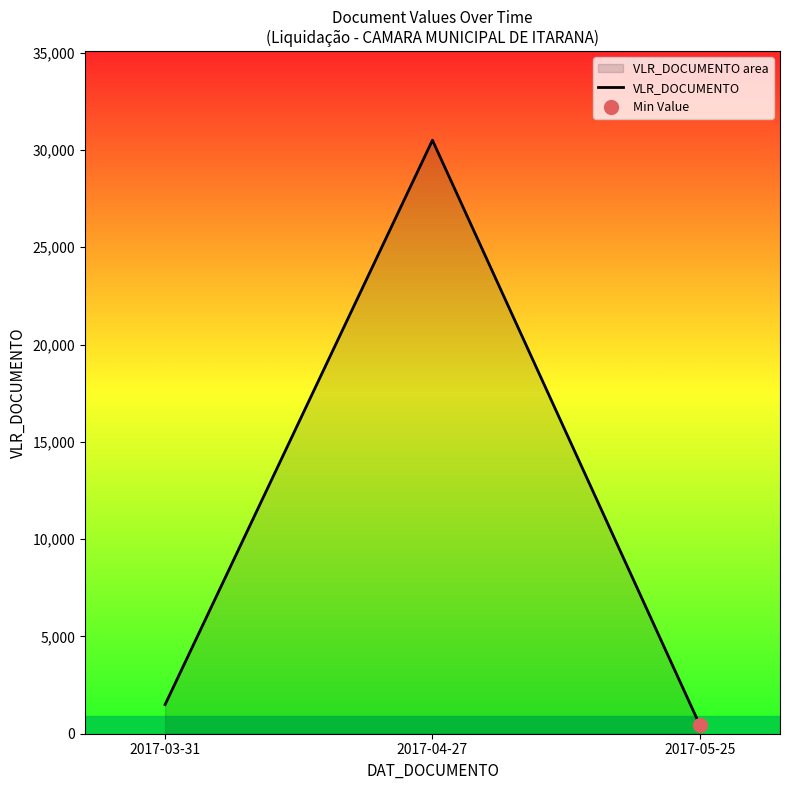

Approximately how many times larger is the value at 2017-03-31 compared to 2017-05-25?

3.3